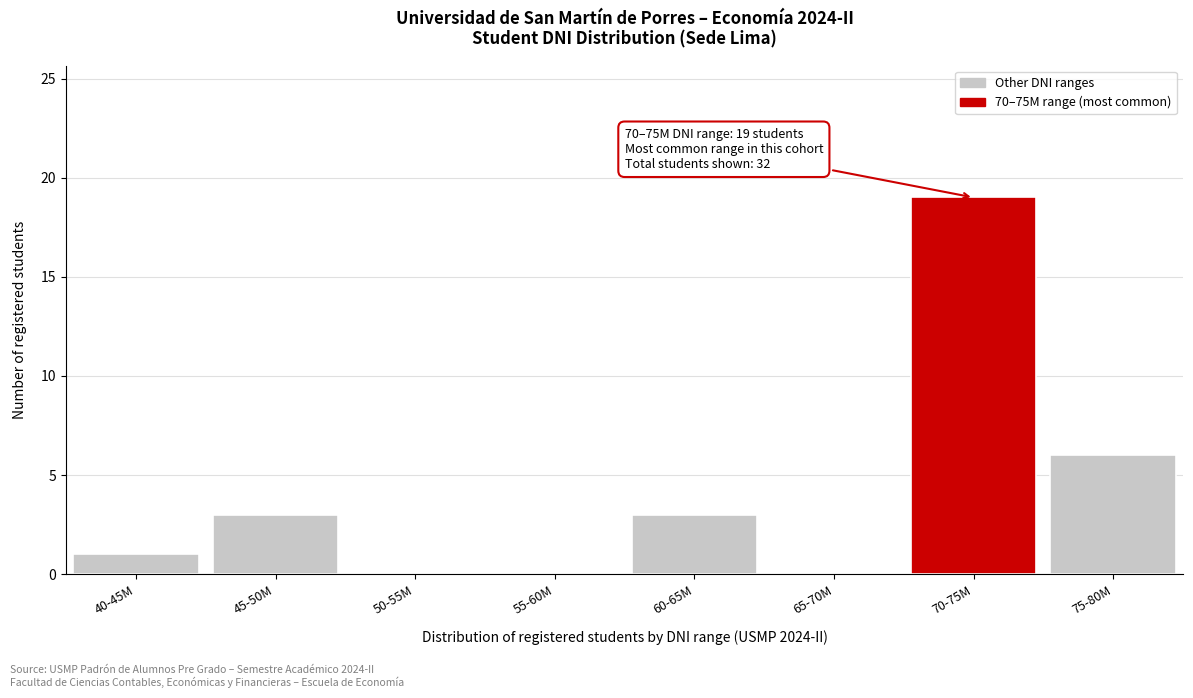

Reading right to left, what are all the values shown in this chart?

75-80M=6	70-75M=19	65-70M=0	60-65M=3	55-60M=0	50-55M=0	45-50M=3	40-45M=1